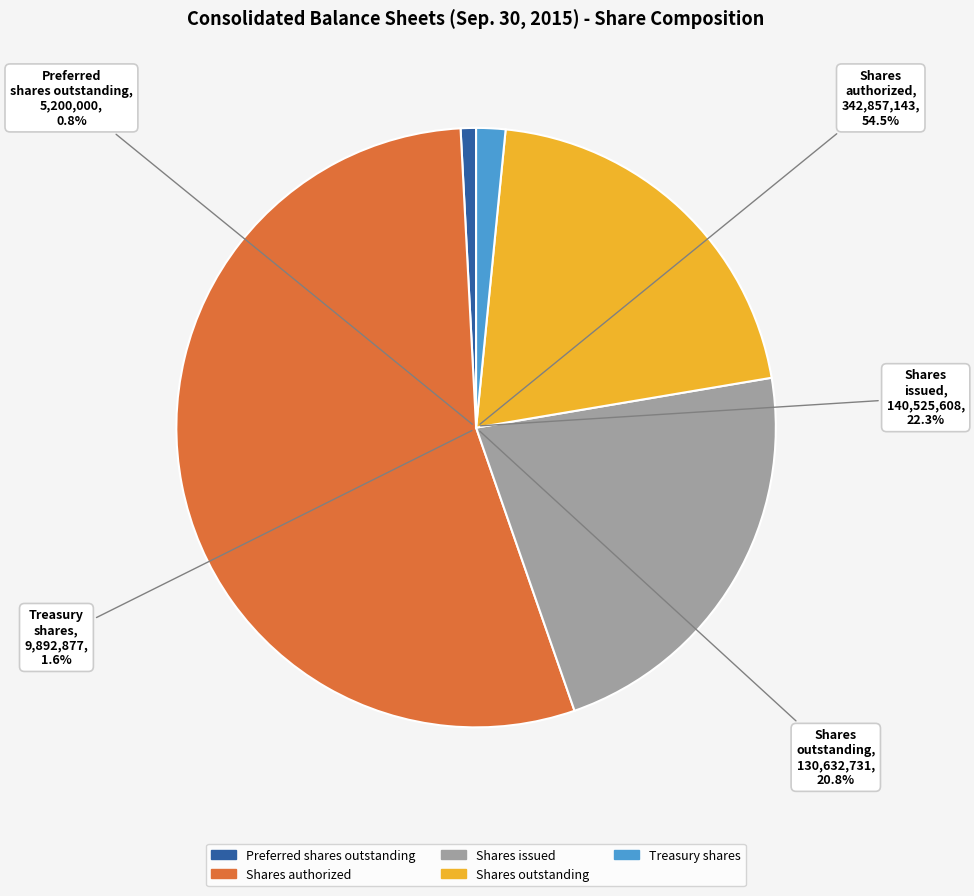

Does Common stock, shares outstanding represent more than half of the total?

No